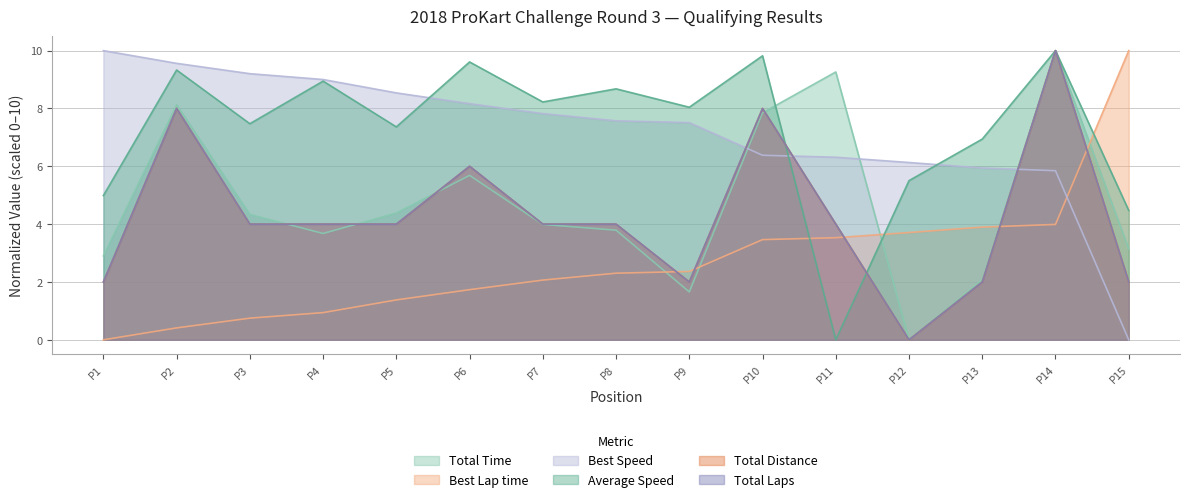

How many interior local peaks does the Average Speed series have?

6